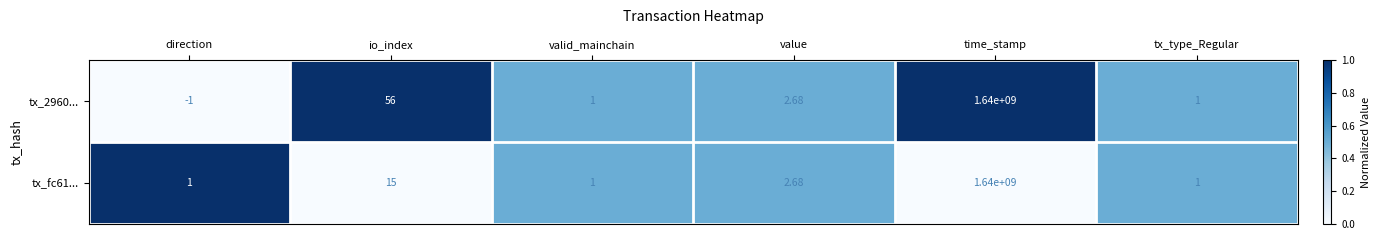

Which category has the highest value across all series?

time_stamp